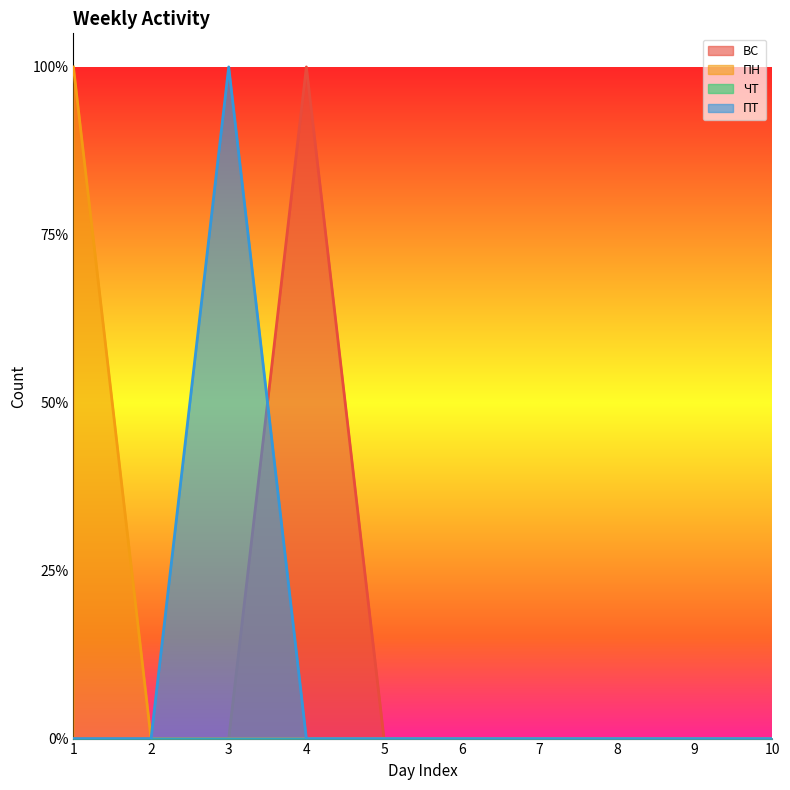

True or false: ПТ and ПН intersect in this chart.

False